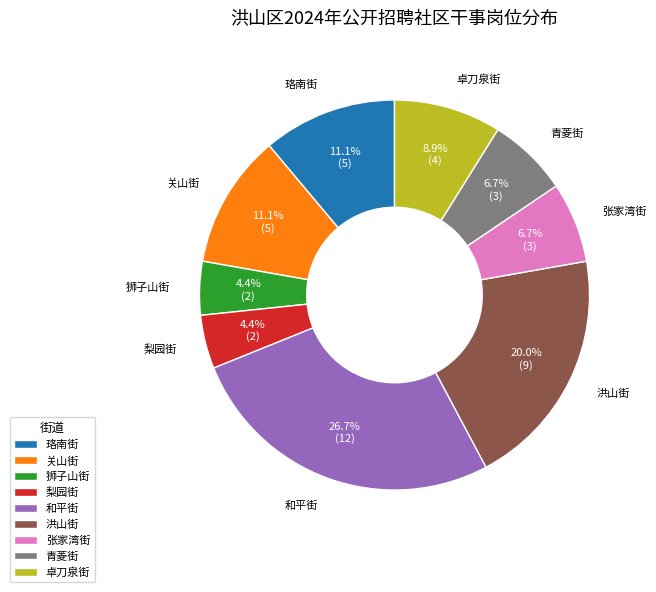

Combined, do 梨园街 and 和平街 account for over 50%?

No